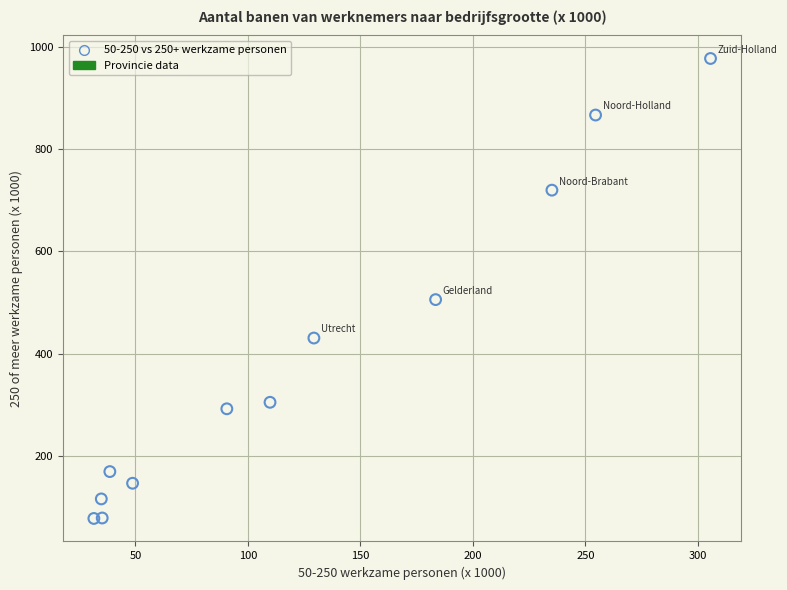

What is the range of Y values (max minus min)?

898.9